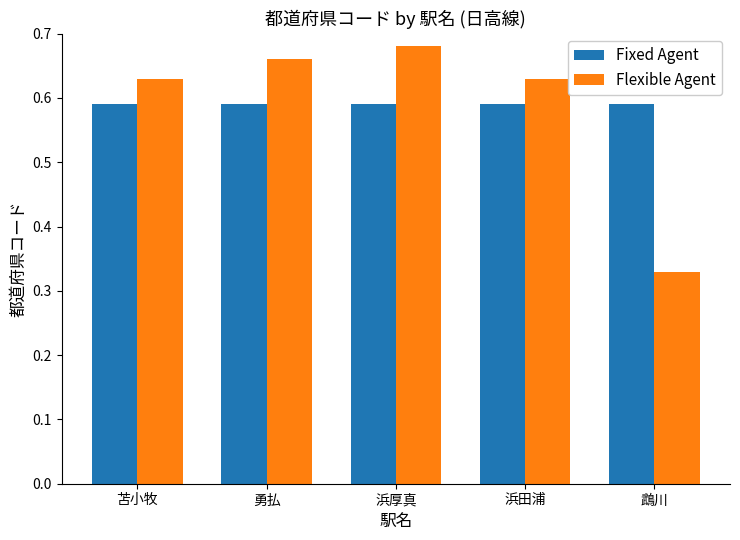

Which series changed the most between 浜厚真 and 鵡川?

Flexible Agent